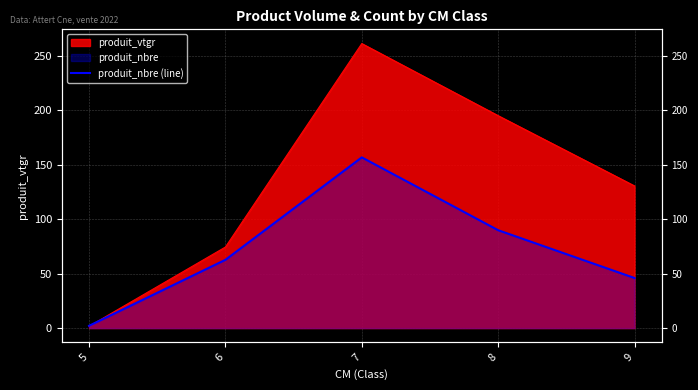

Reading left to right, transcribe all the data shown in this chart.

5=2.1	6=62.7	7=156.6	8=89.8	9=45.9